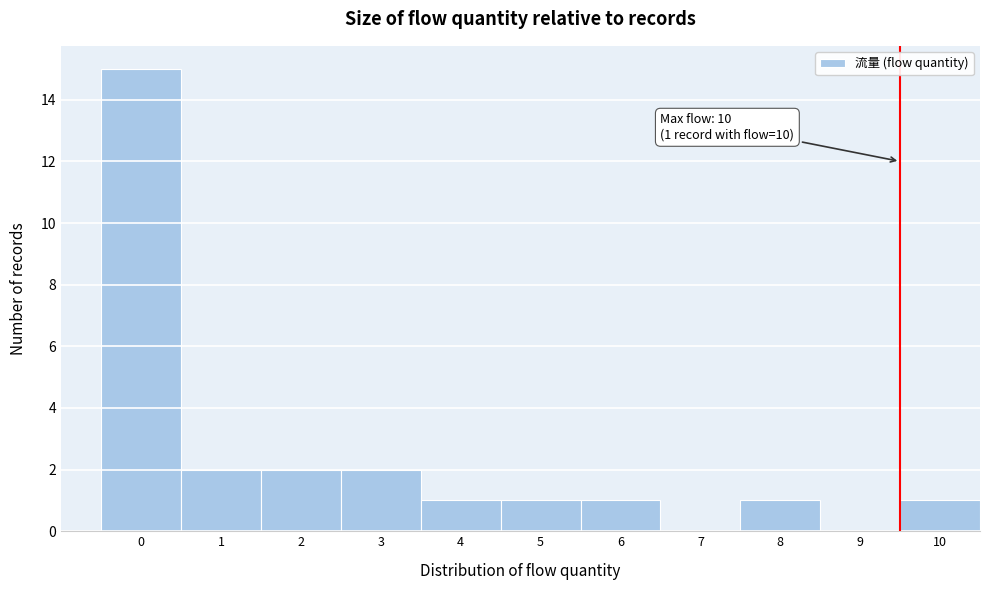

Reading right to left, extract all data points from this chart.

10=1	9=0	8=1	7=0	6=1	5=1	4=1	3=2	2=2	1=2	0=15